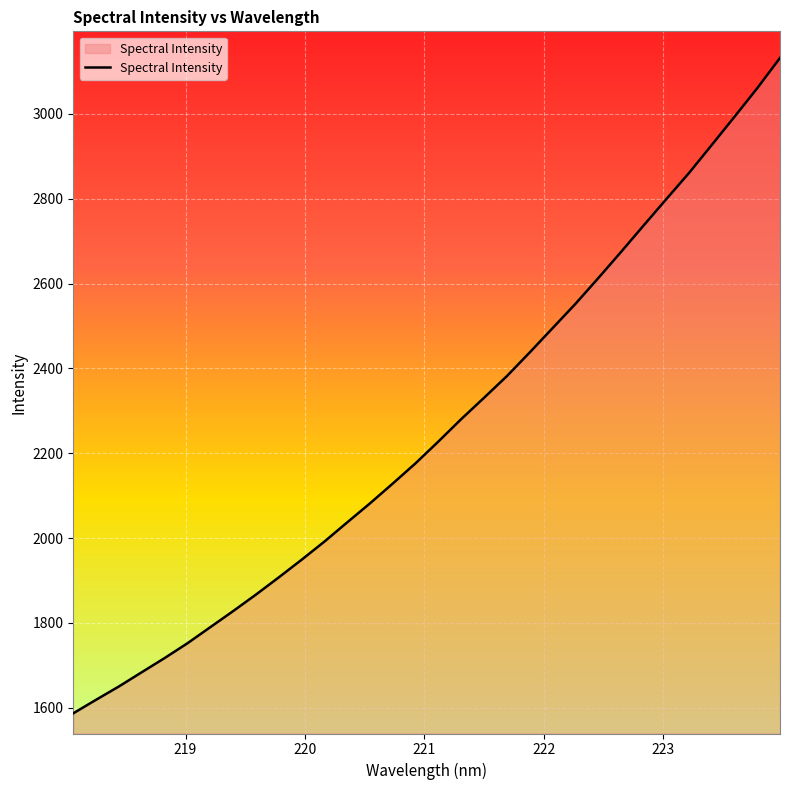

What is the average value?

2257.9